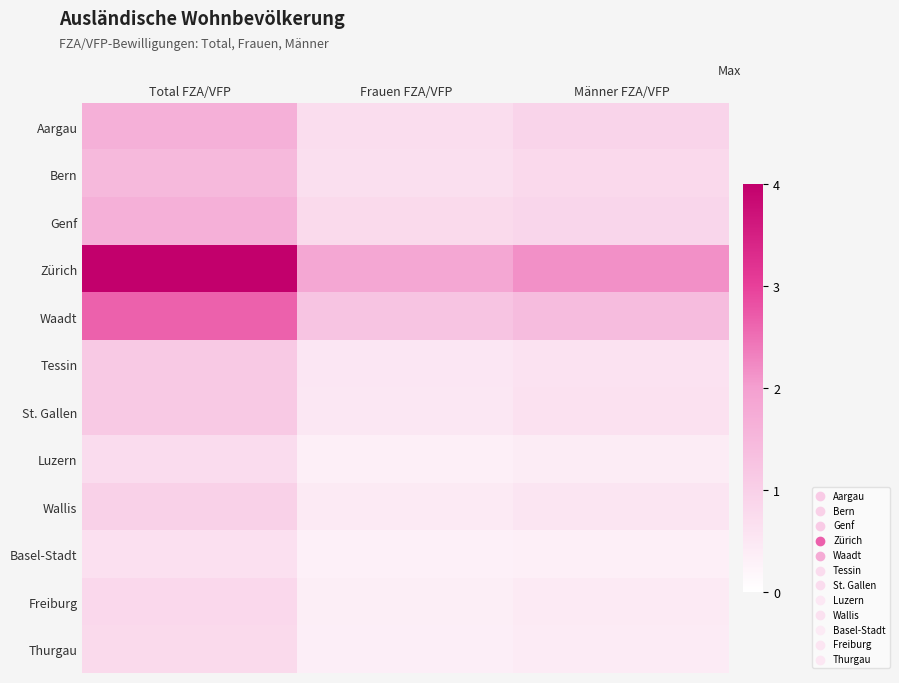

Rank the series at Männer FZA/VFP from lowest to highest value.

Basel-Stadt, Luzern, Thurgau, Freiburg, Wallis, Tessin, St. Gallen, Bern, Genf, Aargau, Waadt, Zürich